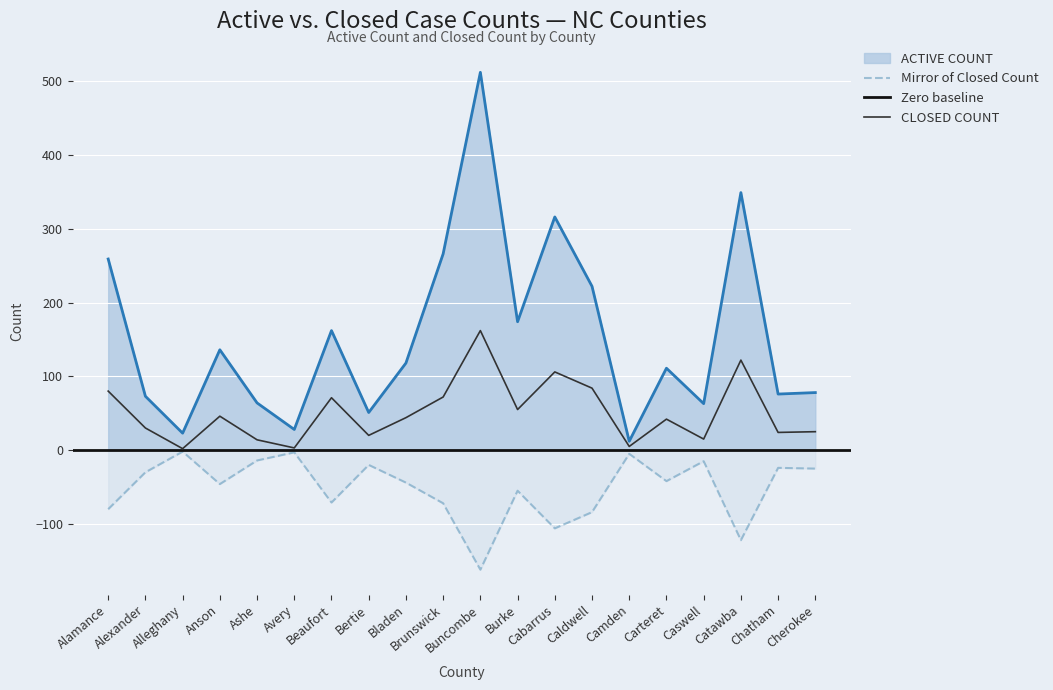

How many lines are shown in the chart?

2